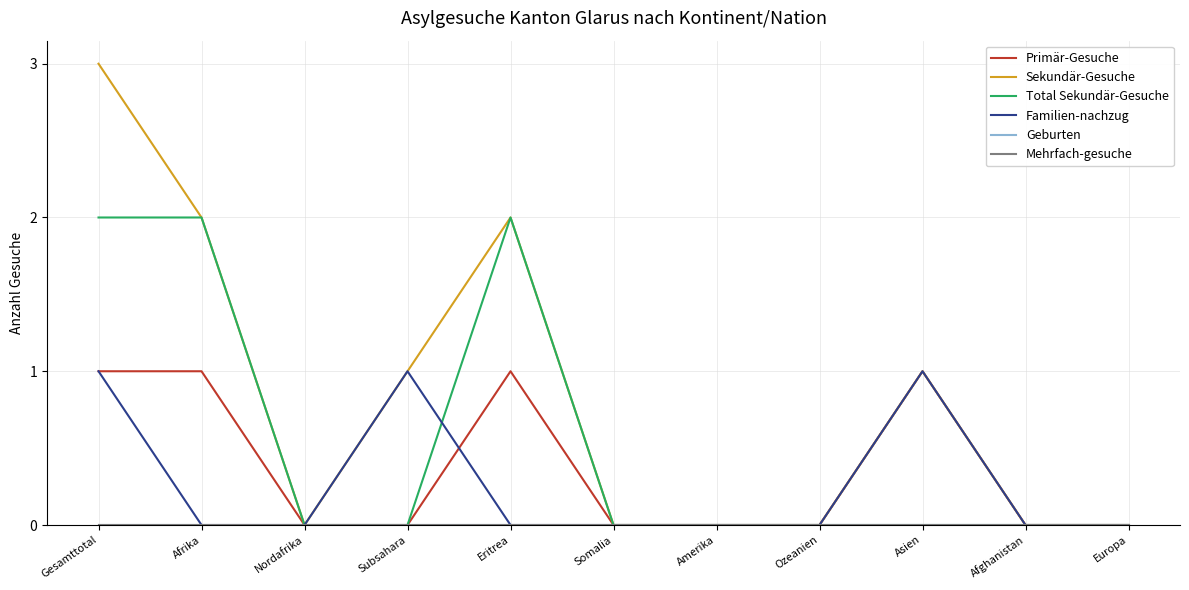

The value of Sekundär-Gesuche at Somalia is 0. True or false?

True